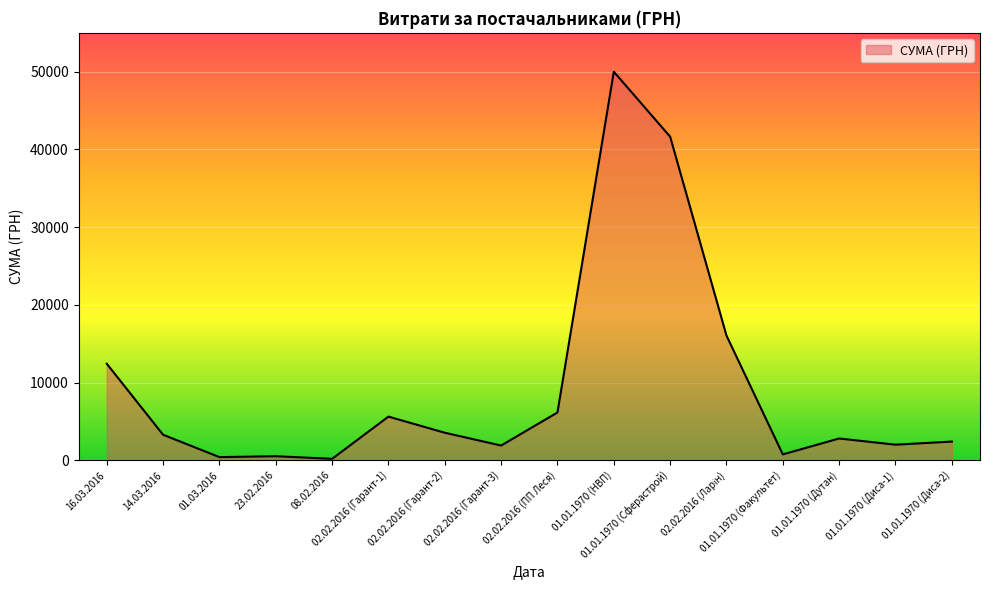

At which label does the data first exceed 3278?

16.03.2016